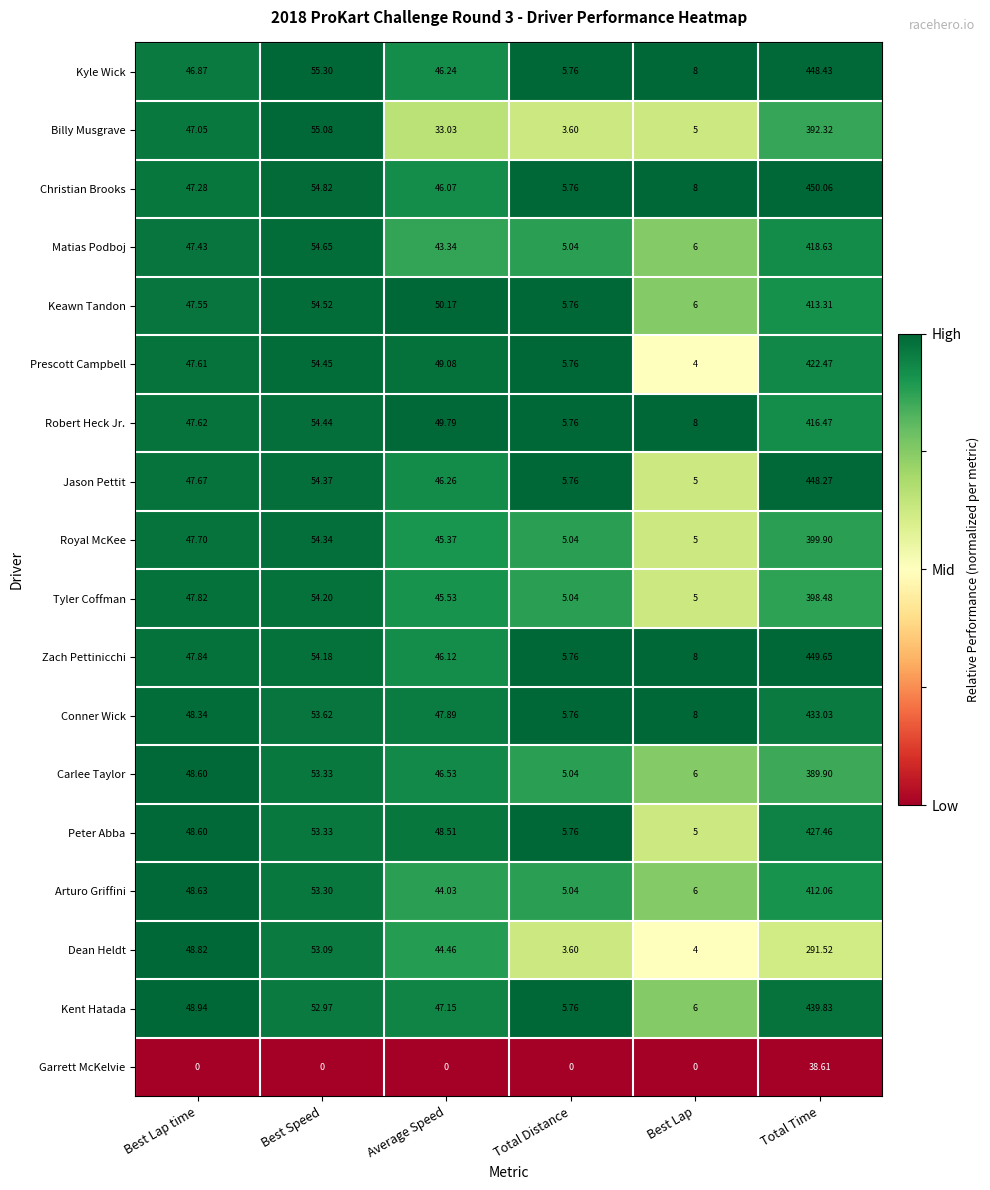

Which label corresponds to the largest value in the chart?

Total Time